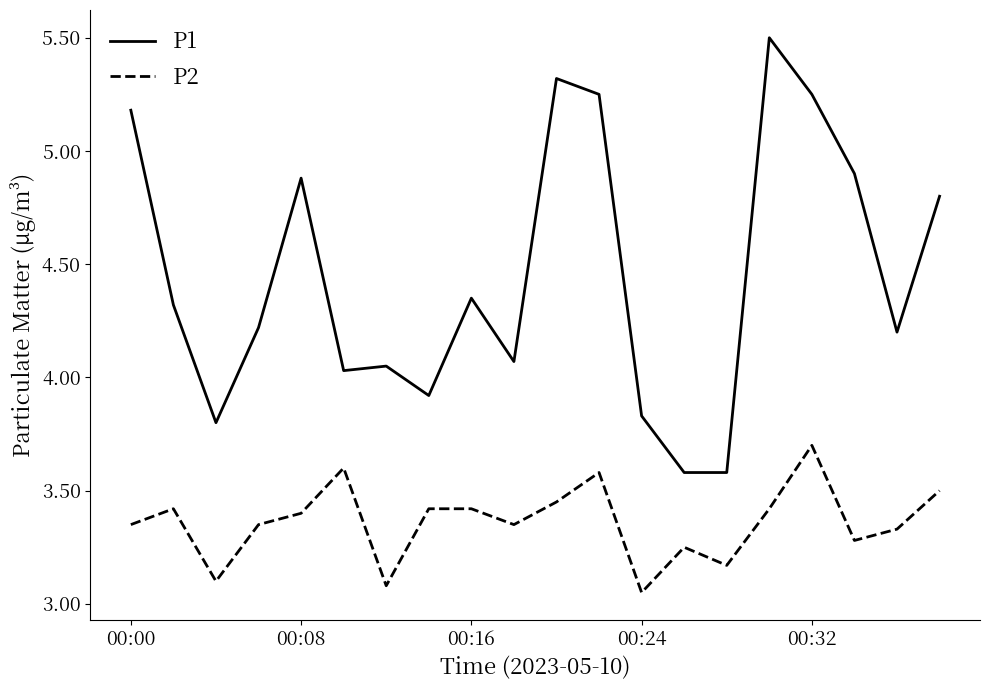

What is the greatest value displayed?

5.5